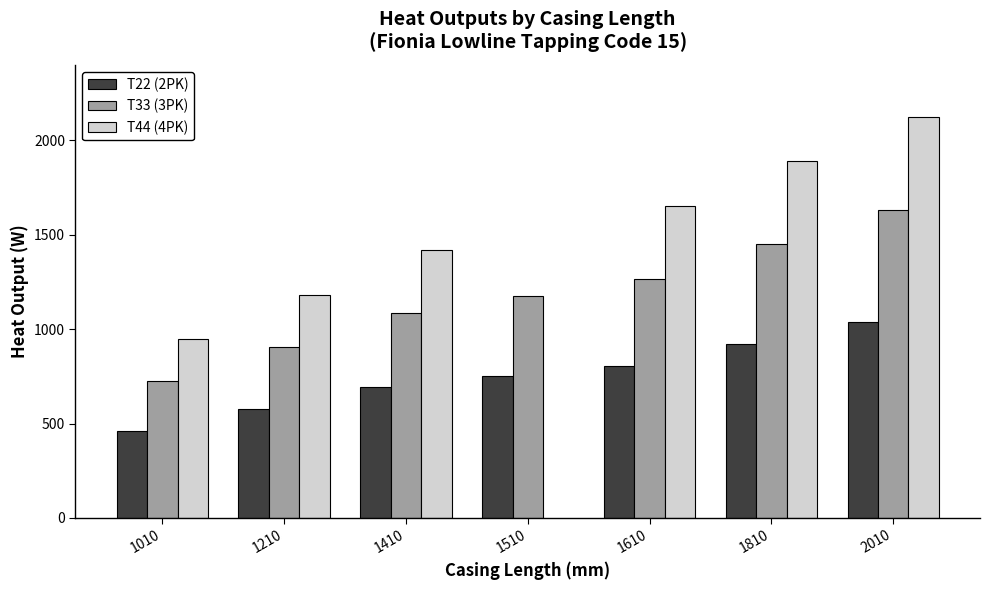

What is the lowest value of the T44 (4PK) series?

945.0